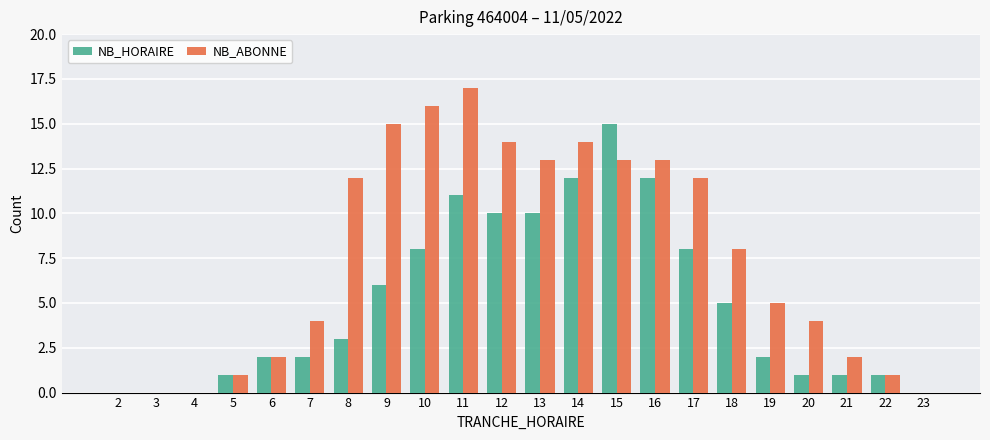

How many groups of bars are there?

22